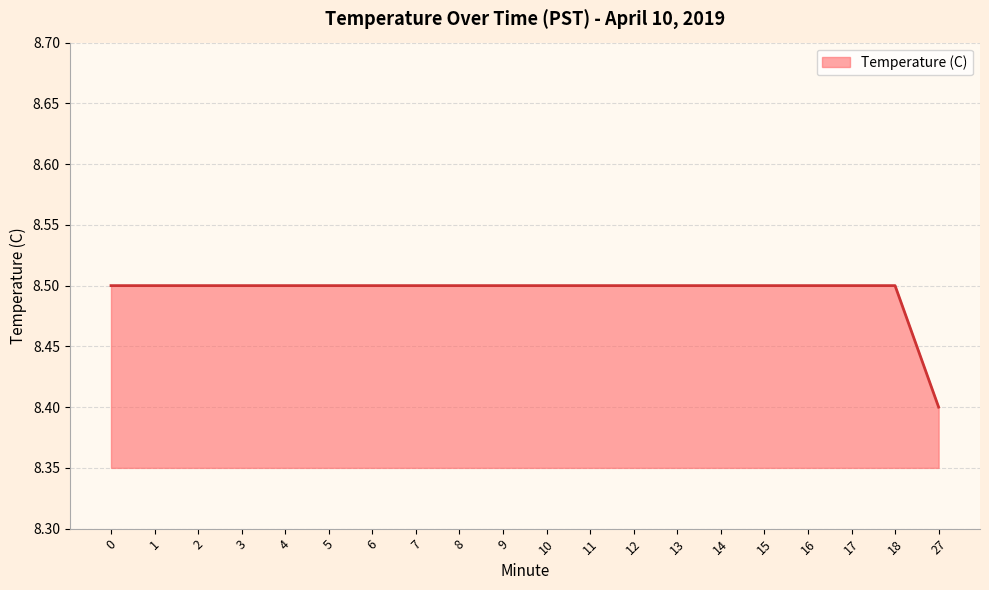

What is the ratio of the value at 9 to the value at 15?

1.0